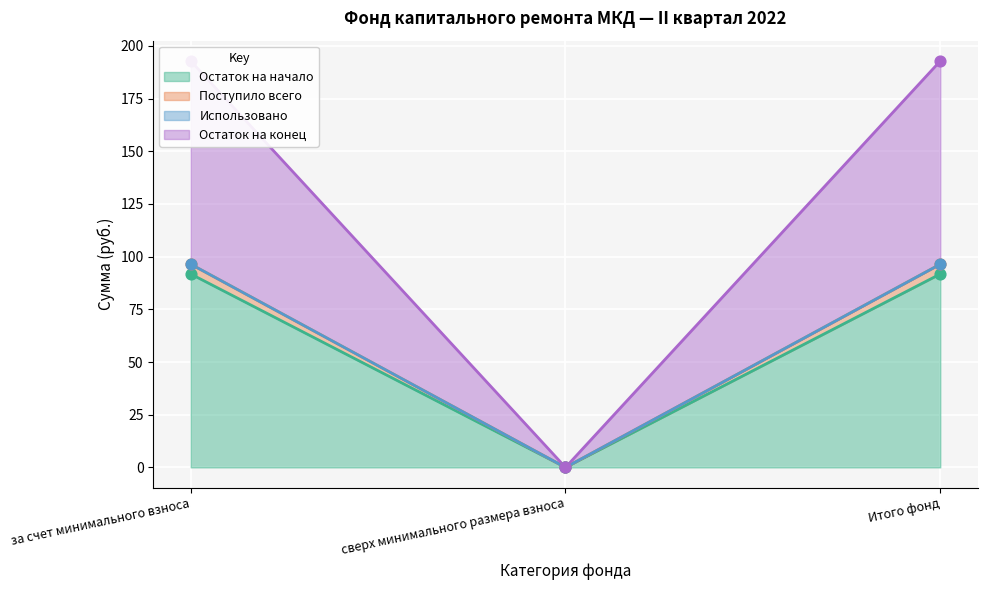

Which series reaches the minimum Y coordinate?

Остаток на начало